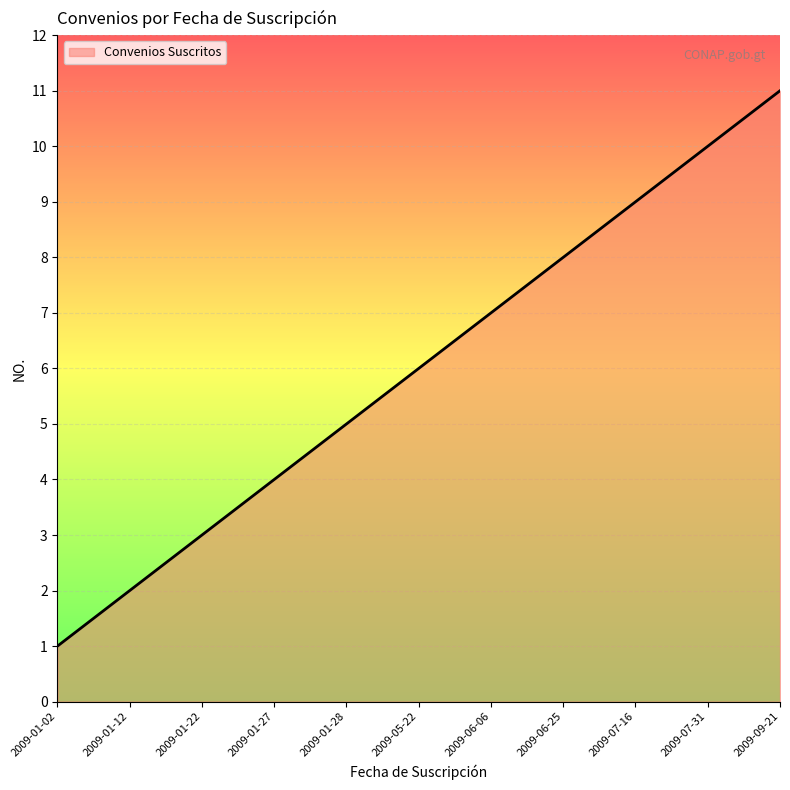

Reading right to left, what are all the values shown in this chart?

11	10	9	8	7	6	5	4	3	2	1